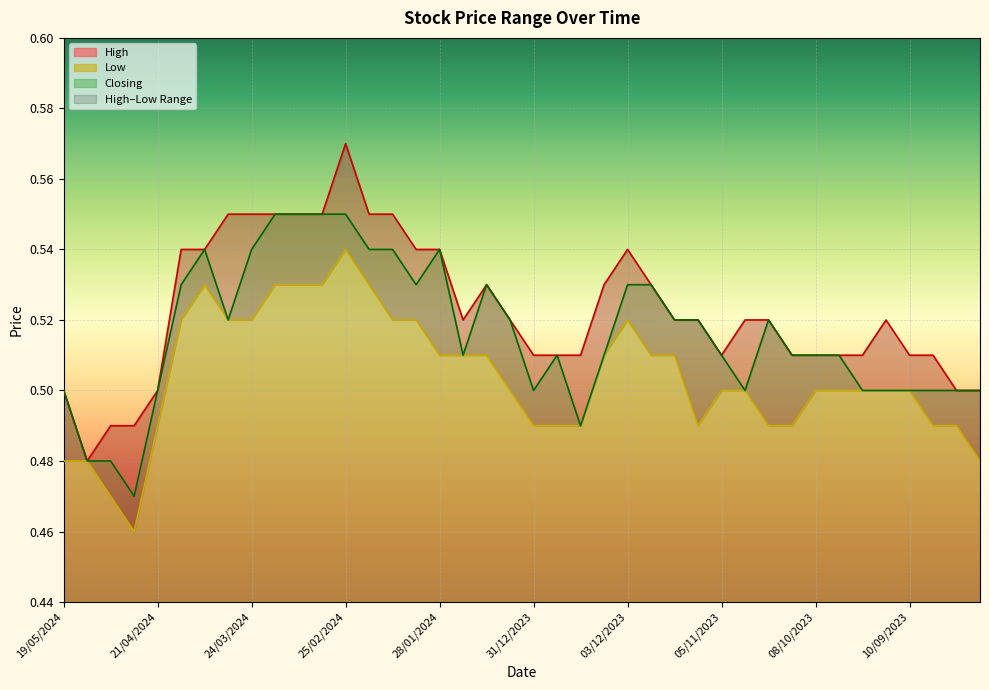

True or false: Closing and High cross at least once.

False